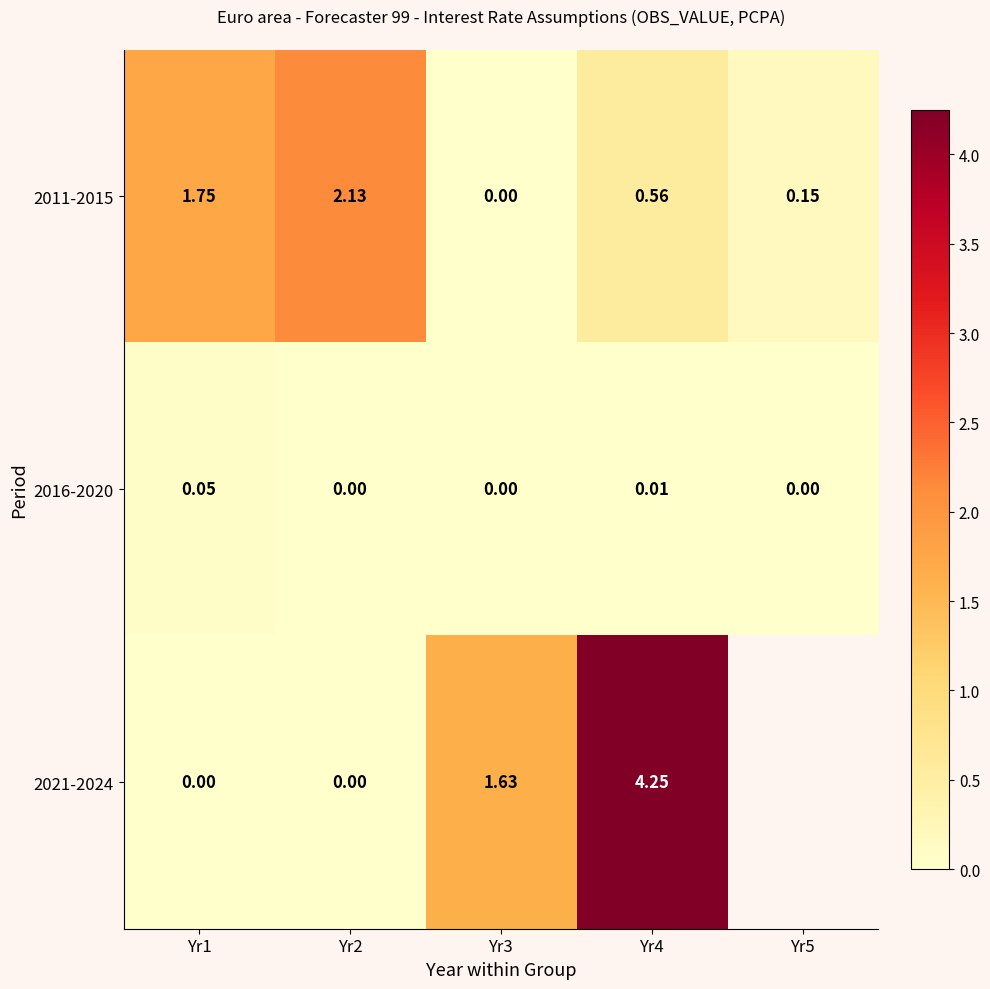

What is the difference between the highest and lowest values at Yr1?

1.8